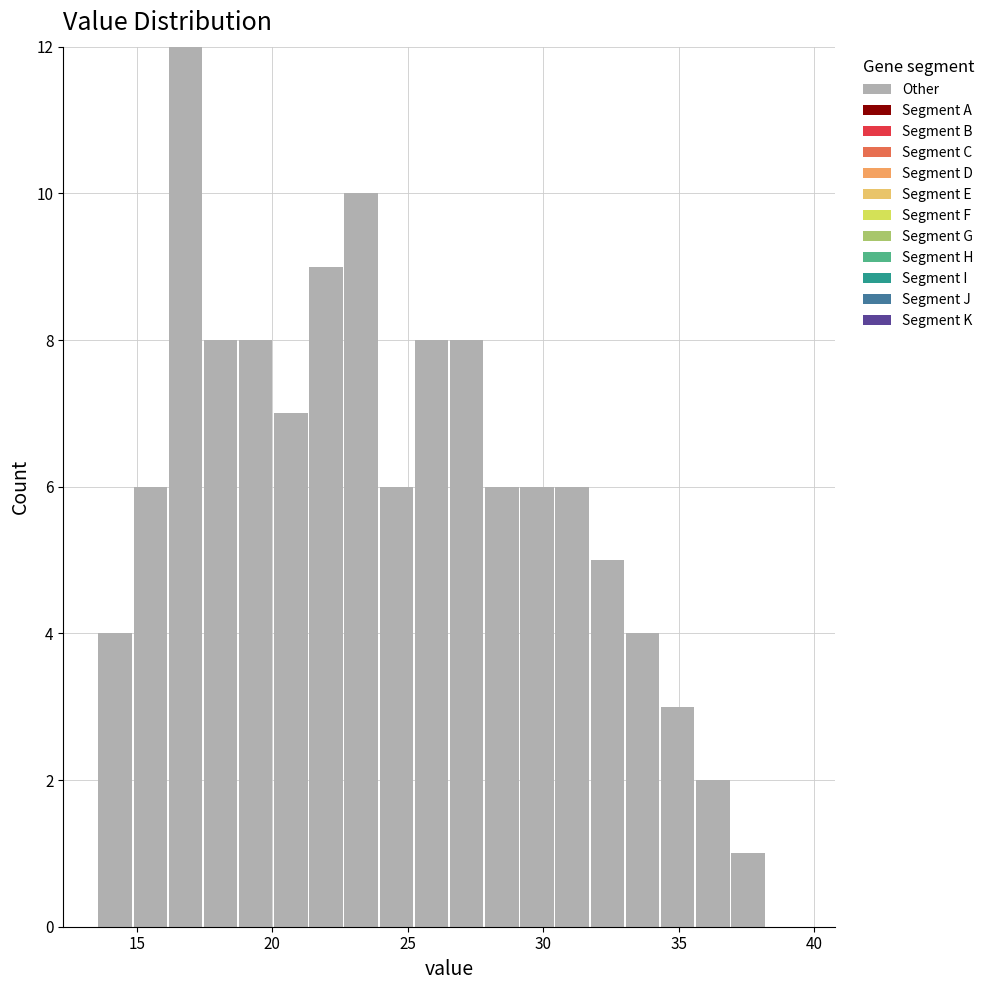

Read against the x-axis, roughly where is the centre of the tallest bar?

17.0